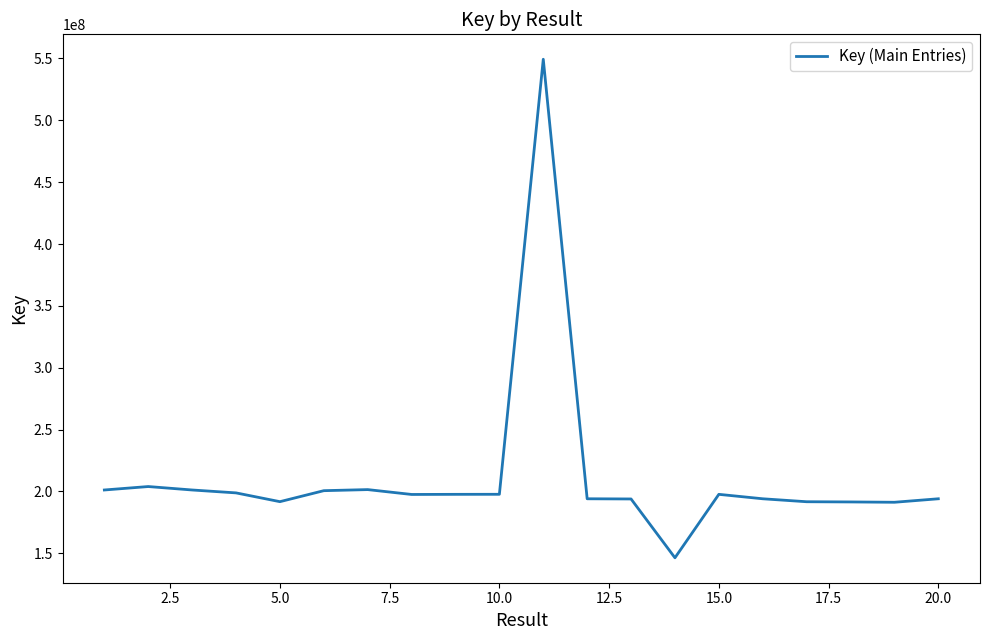

What is the difference between the maximum and minimum values?

403045065